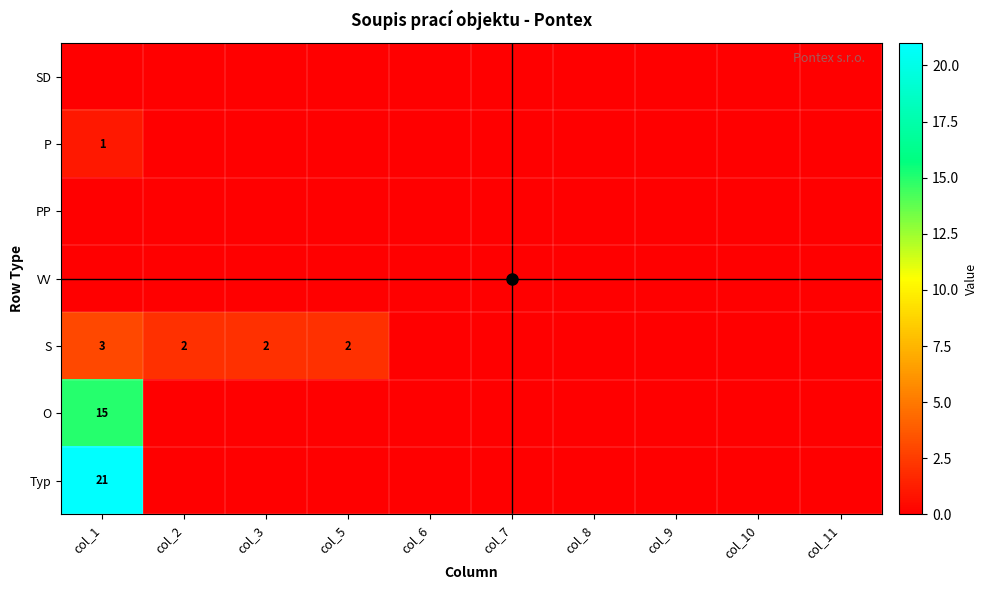

The value of P at col_1 is 1. True or false?

True